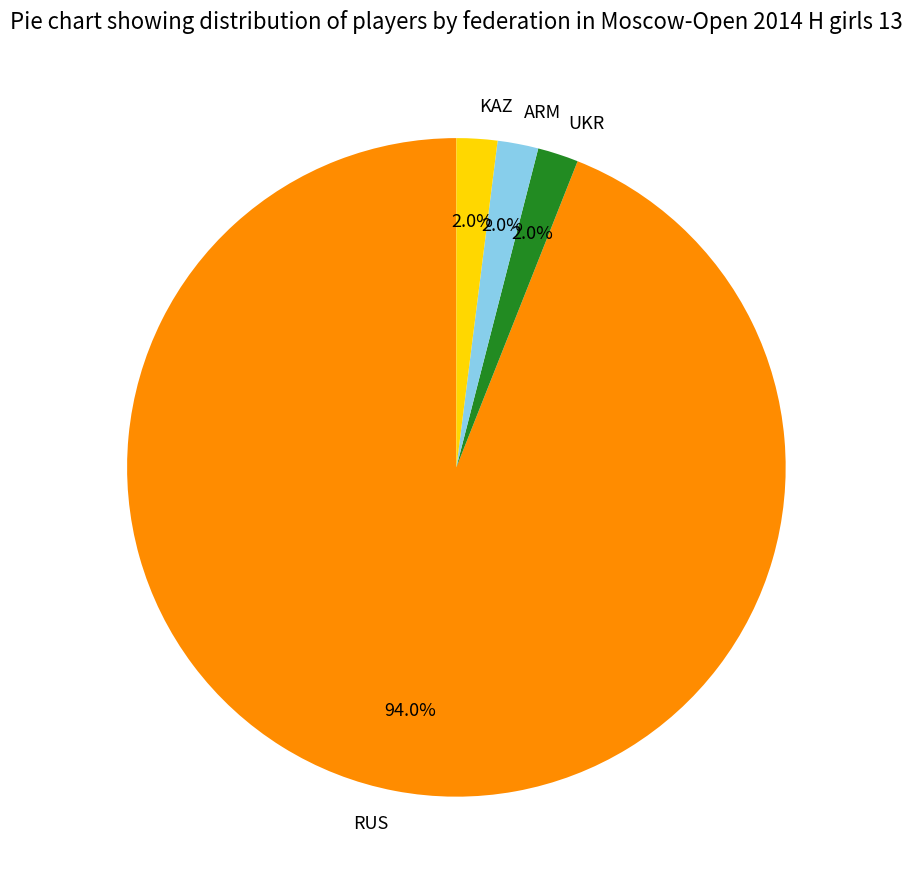

What is the ratio of the value at RUS to the value at ARM?

47.0